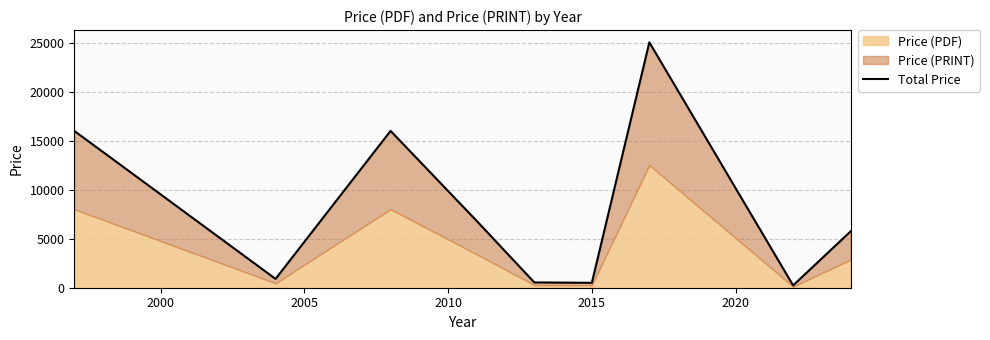

What is the sum of all values?

71758